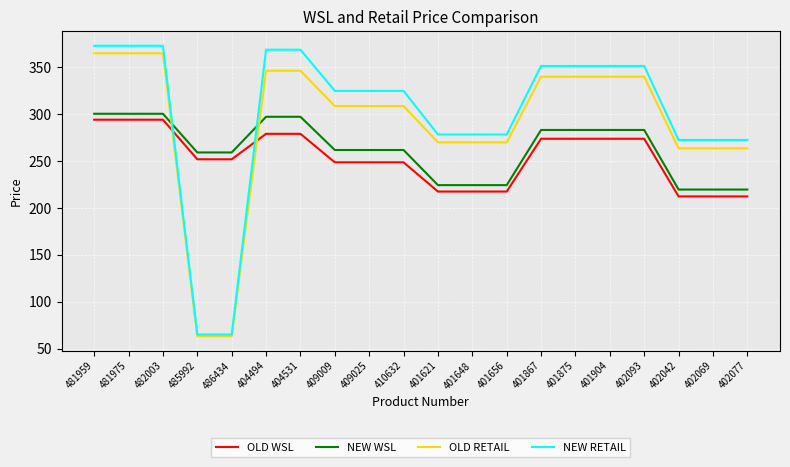

Rank the series by their average value, from lowest to highest.

OLD WSL, NEW WSL, OLD RETAIL, NEW RETAIL